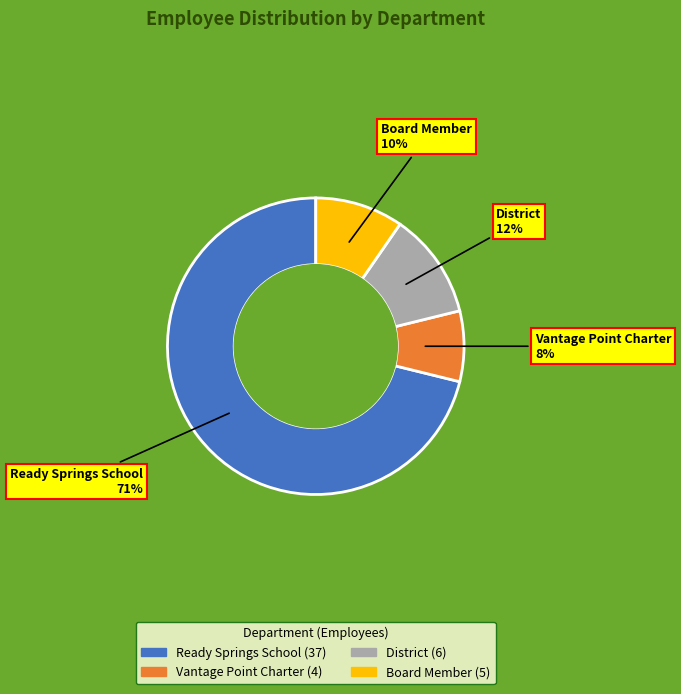

To the nearest percent, what is the difference between the Vantage Point Charter and District slice percentages?

4%